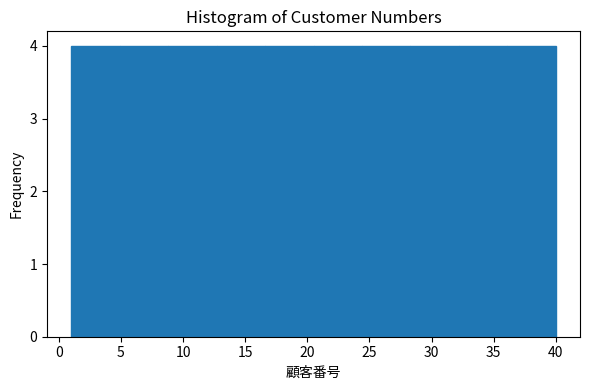

Reading left to right, transcribe this chart: for each bar, give the range it covers on the x-axis and its height. Neither the bar edges nor the heights are printed on the chart, so give them approximately, as read against the axes.

1.0 to 4.9: 4
4.9 to 8.8: 4
8.8 to 12.7: 4
12.7 to 16.6: 4
16.6 to 20.5: 4
20.5 to 24.4: 4
24.4 to 28.3: 4
28.3 to 32.2: 4
32.2 to 36.1: 4
36.1 to 40.0: 4